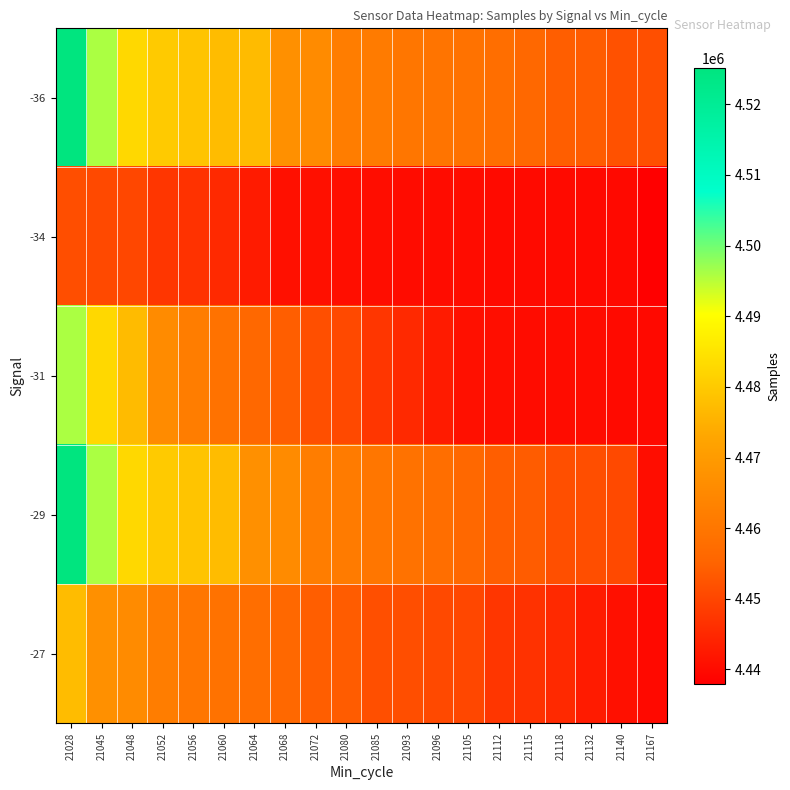

Rank the series at 21132 from highest to lowest value.

-36, -29, -27, -31, -34